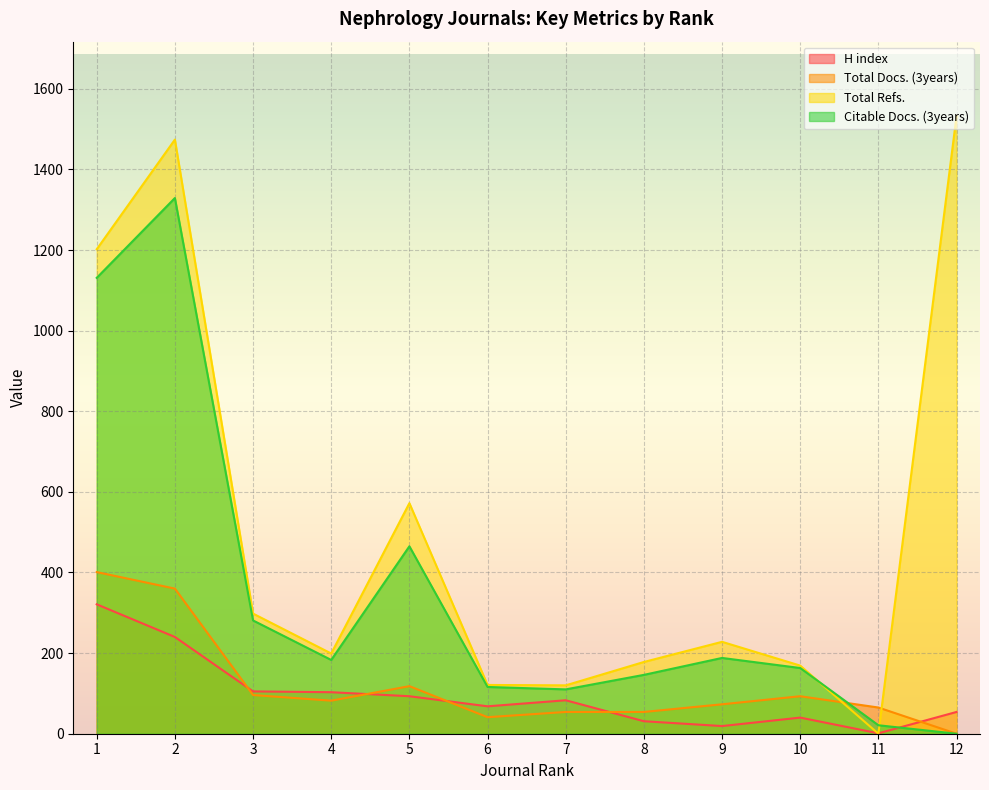

True or false: Total Docs. (3years) has a value of 0 at 12.

True